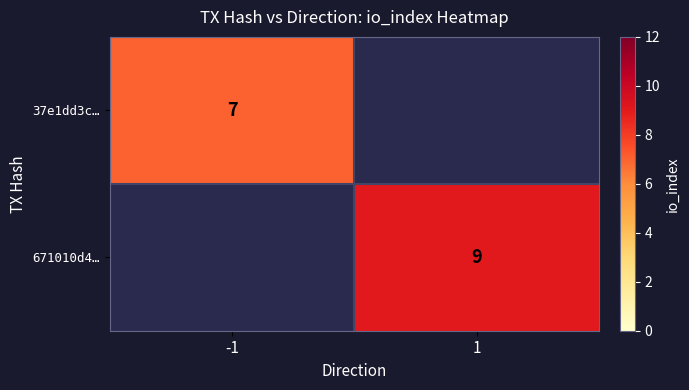

Which has a higher value, -1 or 1?

-1